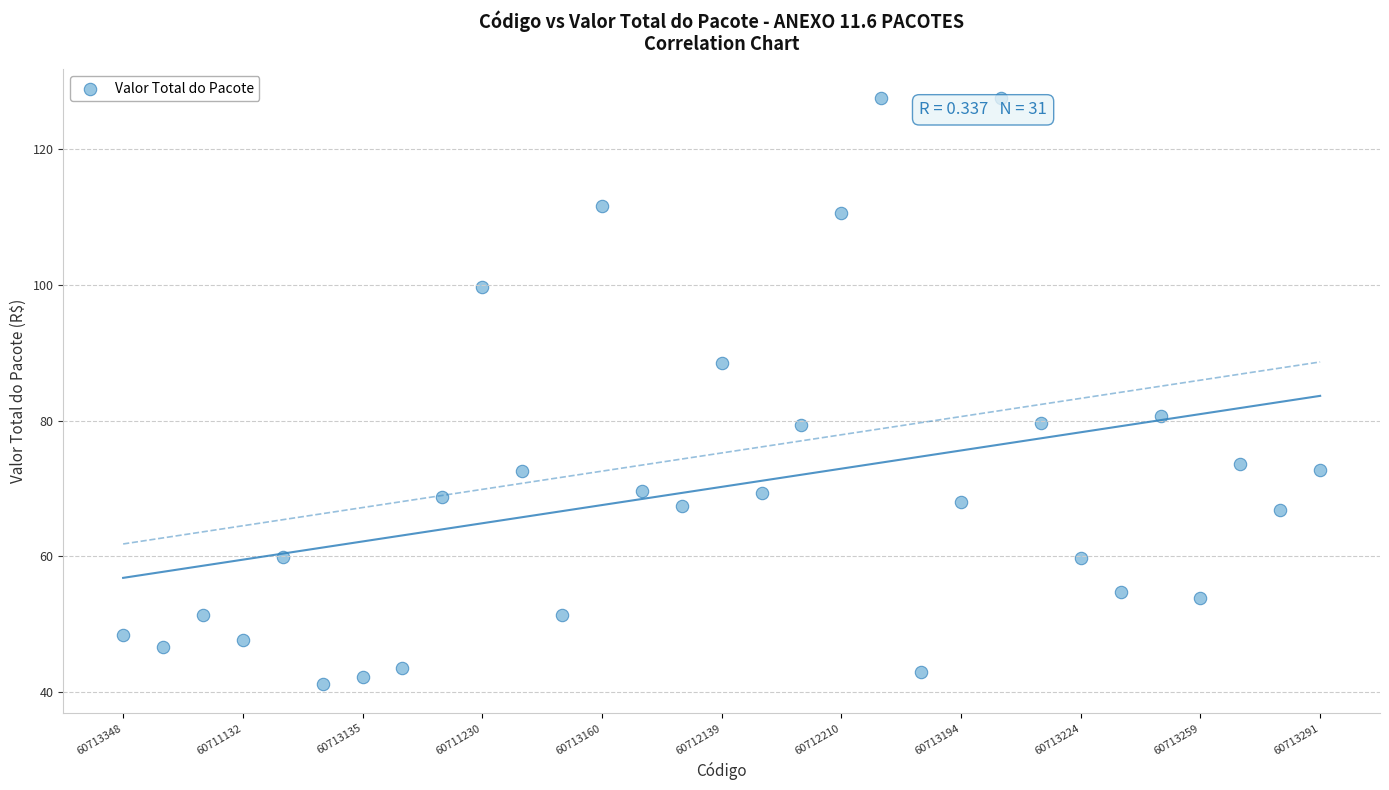

What Y value in the scatter plot is closest to 84?

80.6